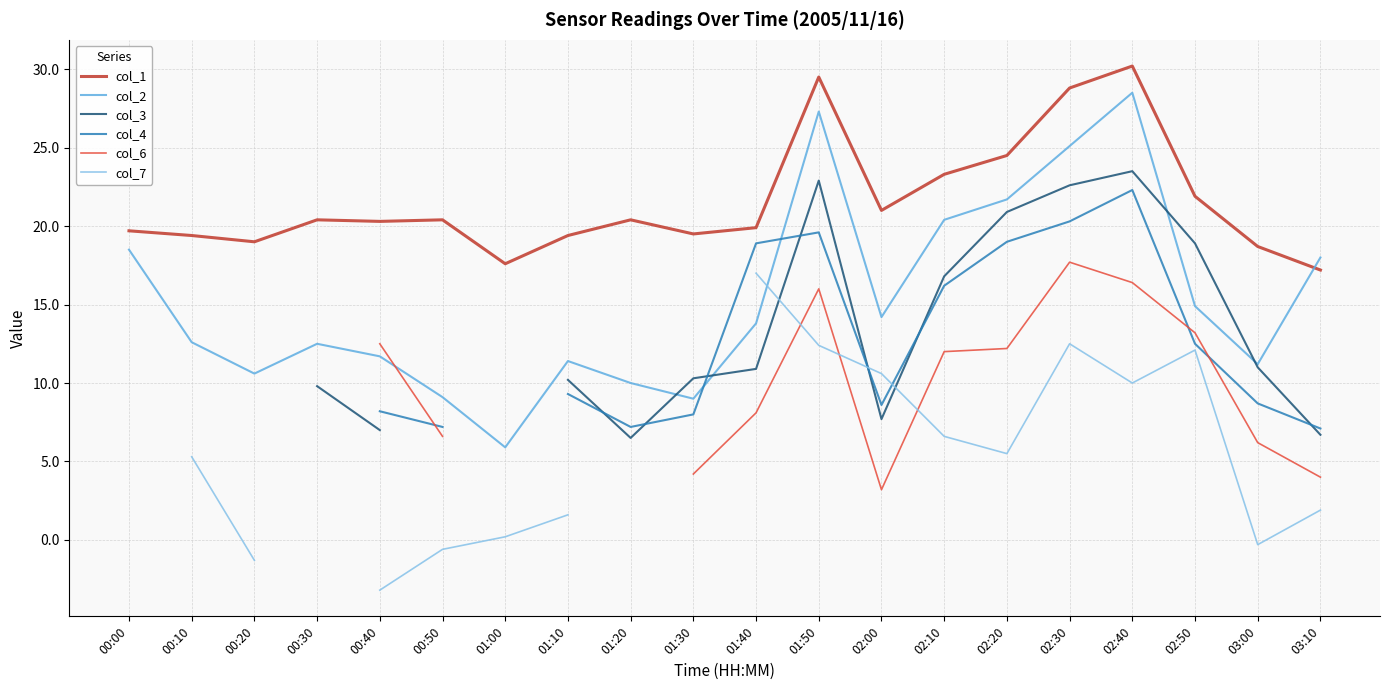

What is the spread (max minus min) of values at 03:00?

19.0